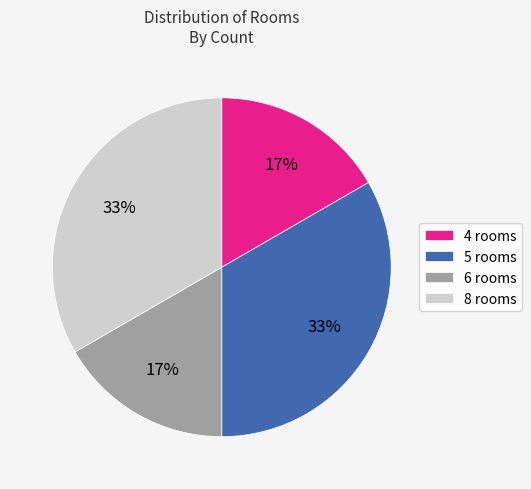

Is it true that 4 rooms is 17% of the pie?

True